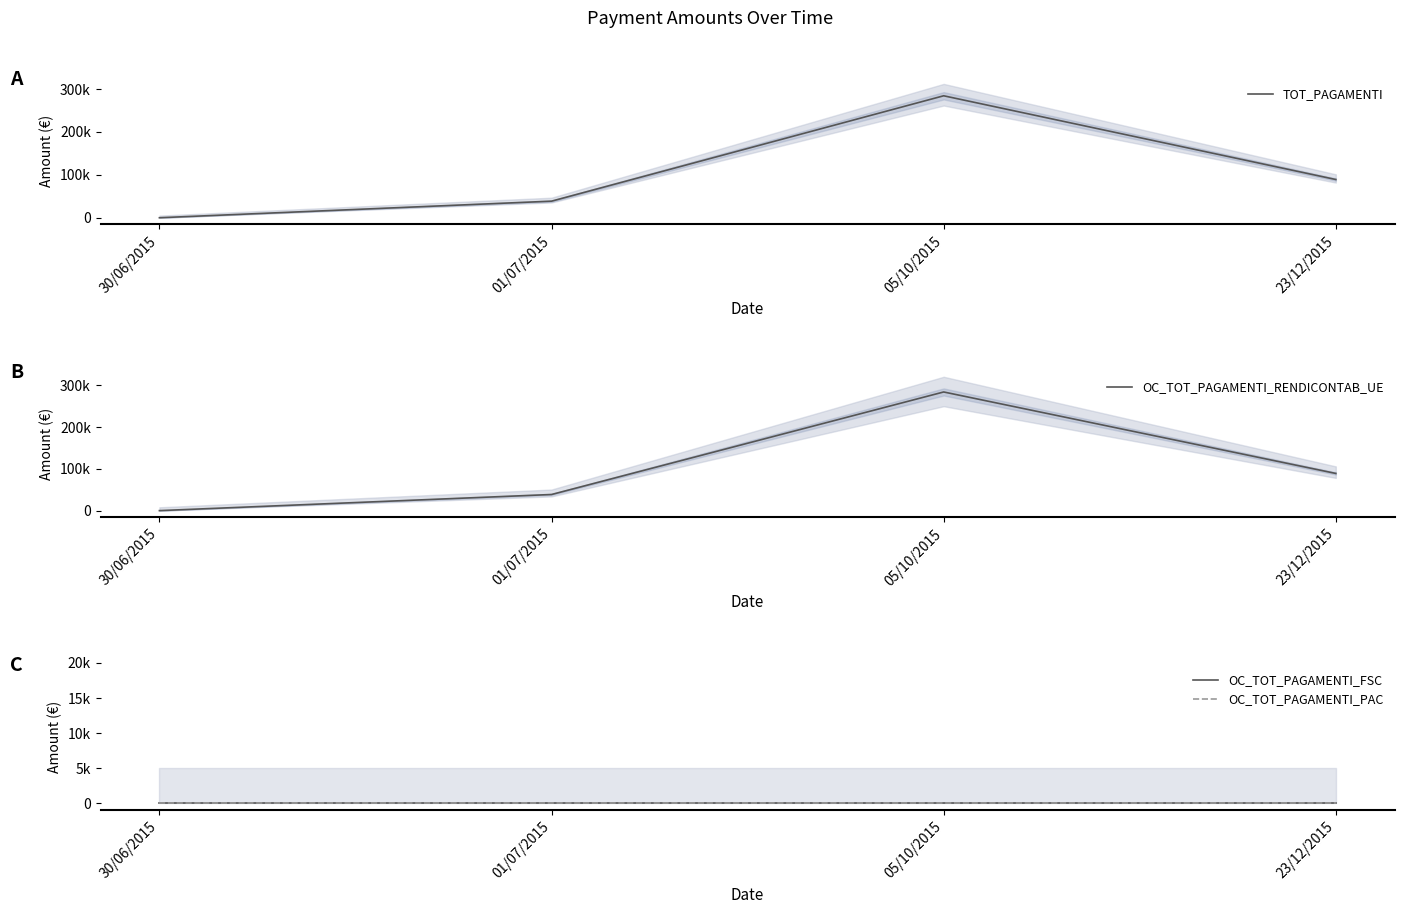

What is the label of the 3rd point from the left?

05/10/2015